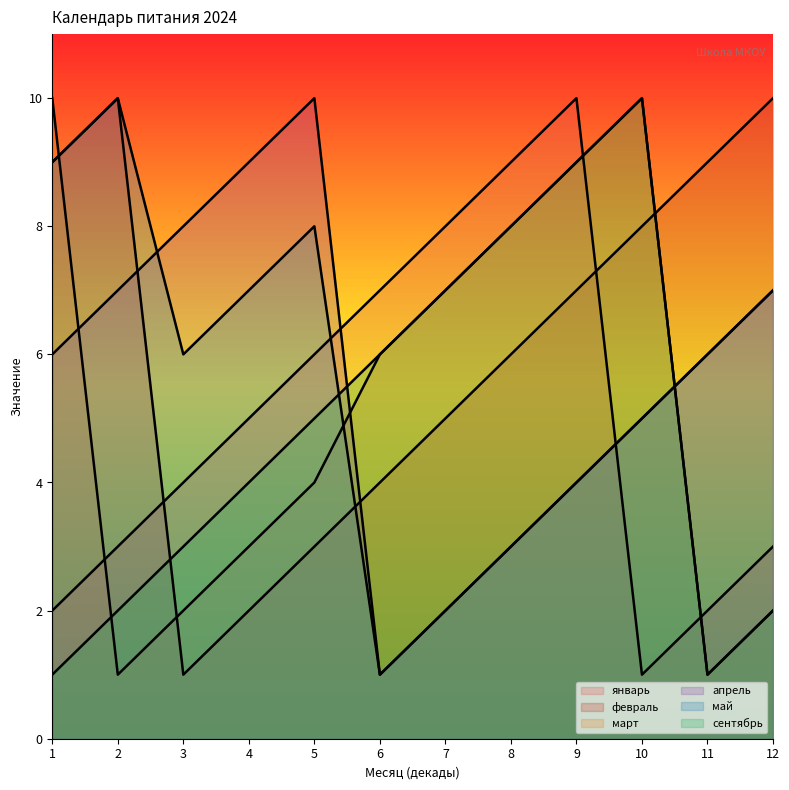

After their last crossing, which series has the higher values: апрель or май?

апрель